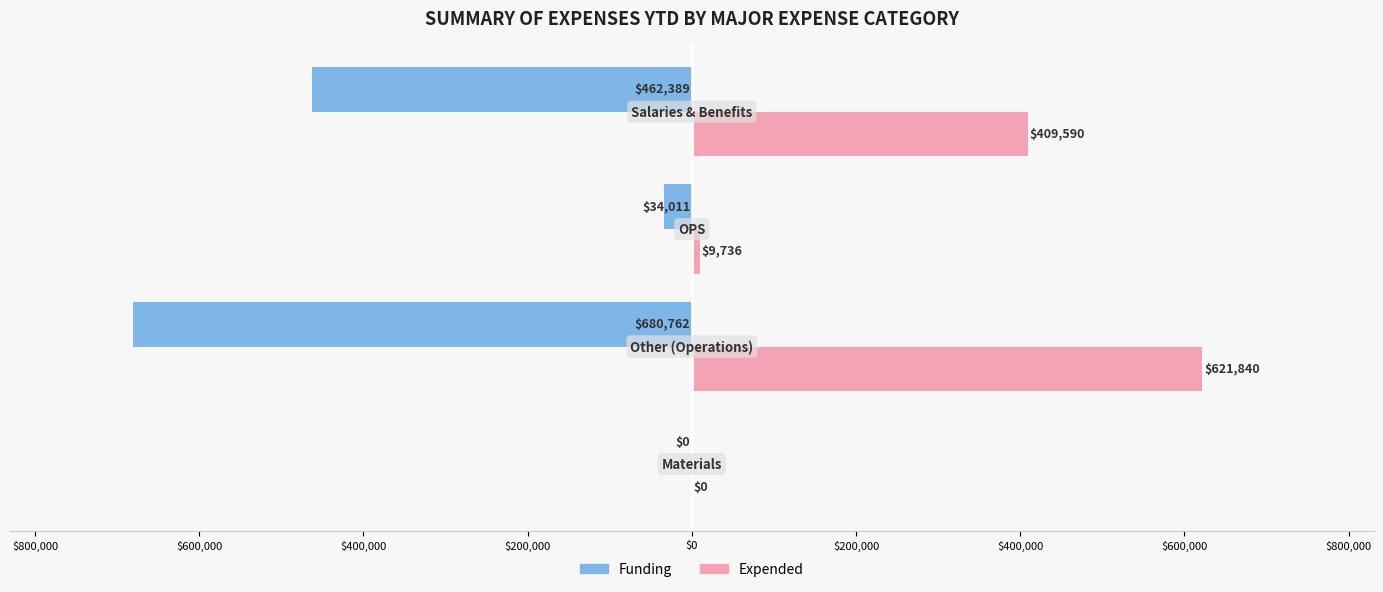

What is the difference between the second highest and minimum values in the Expended series?

409590